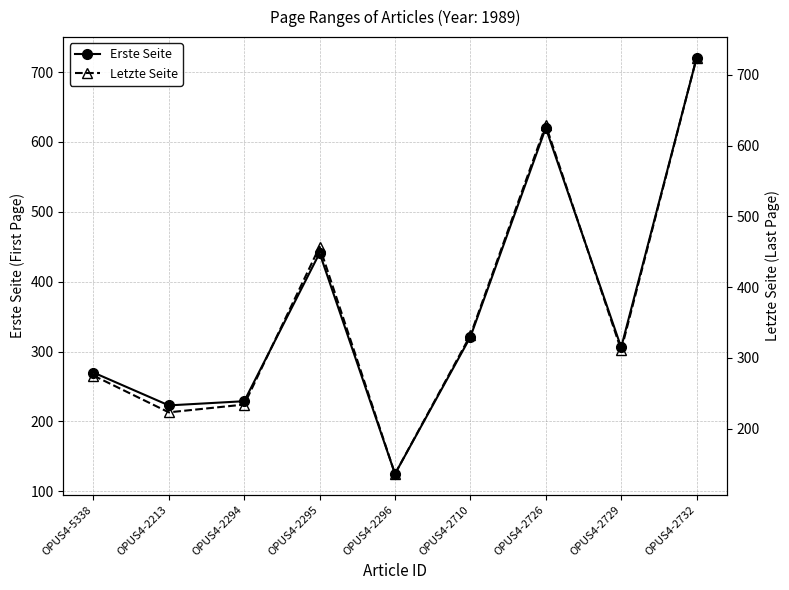

At which label does Erste Seite first exceed 306?

OPUS4-2295